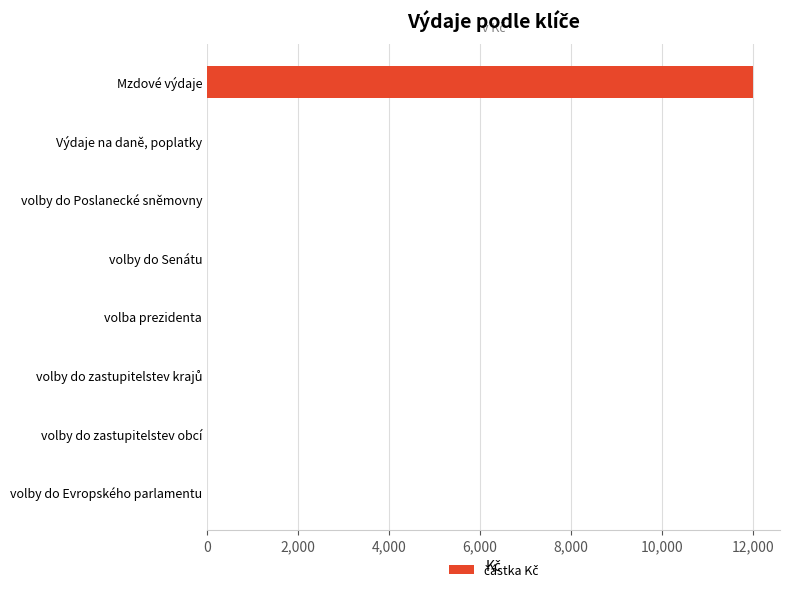

What is the maximum value shown in the chart?

12000